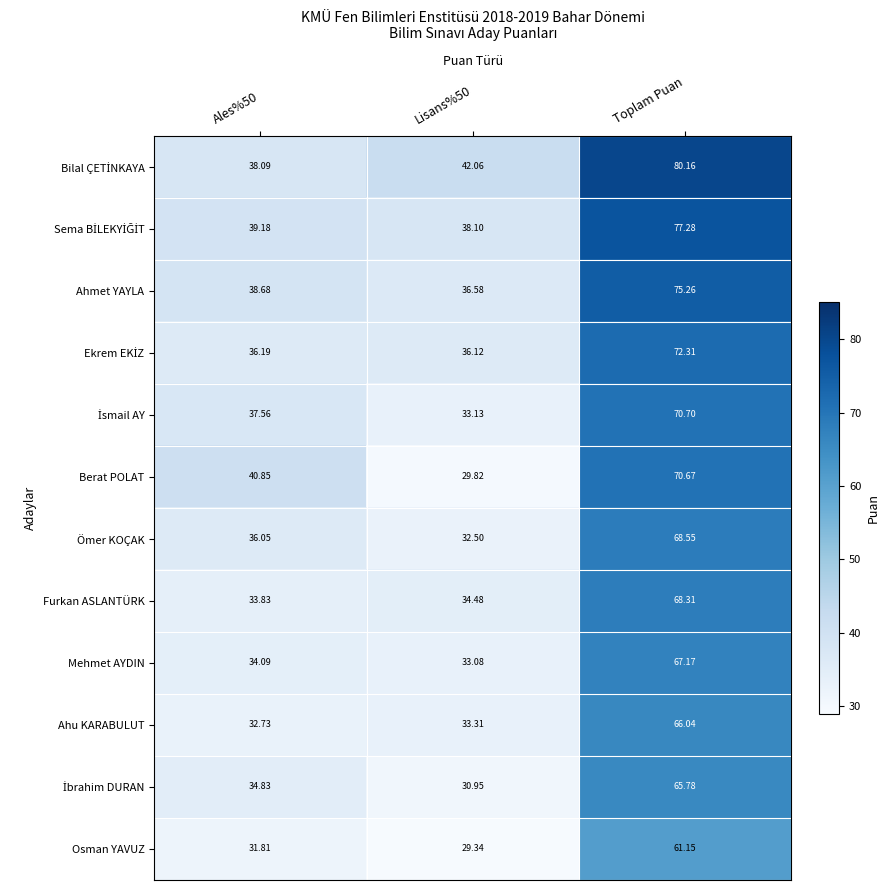

At which category does the chart reach its peak across all series?

Toplam Puan